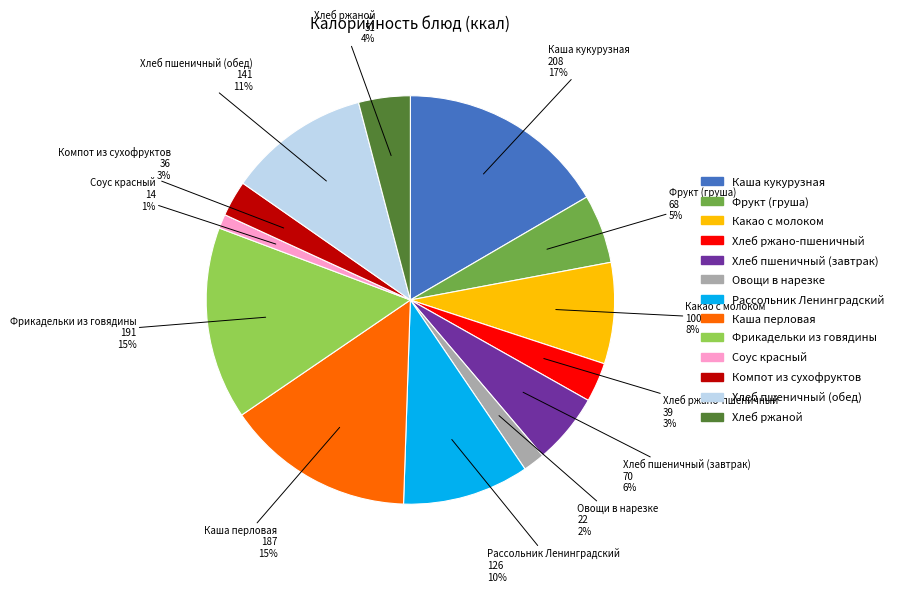

Is Фрикадельки из говядины the majority of the pie?

No